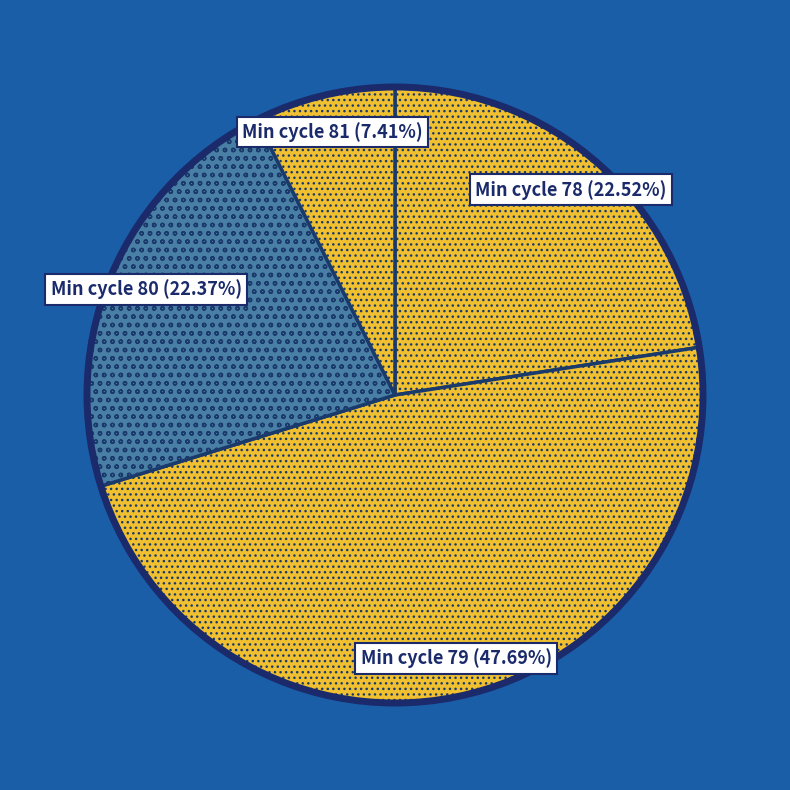

Which has a higher value, Min cycle 79 or Min cycle 81?

Min cycle 79